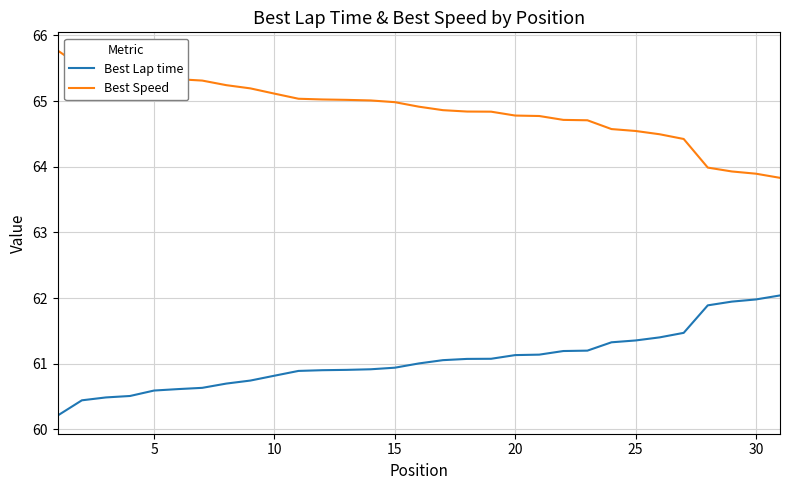

True or false: Best Lap time and Best Speed intersect in this chart.

False